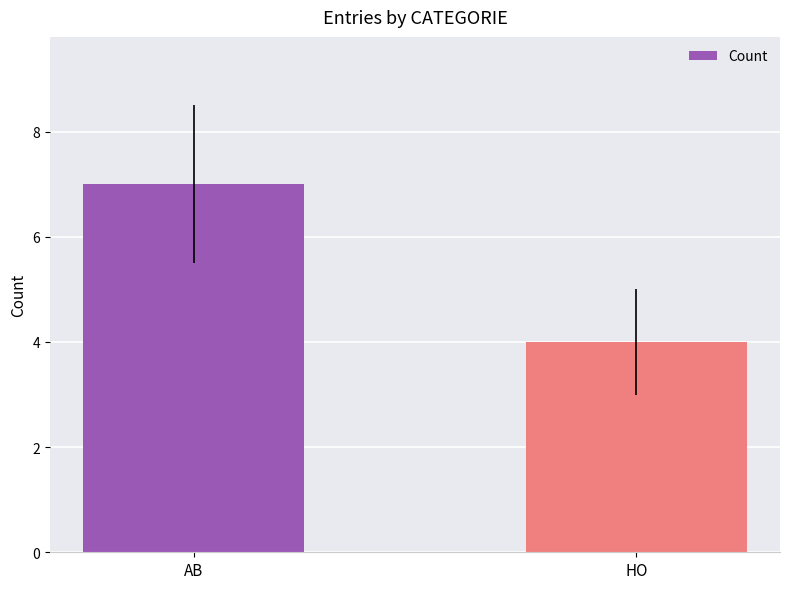

What value does the data have at AB?

7